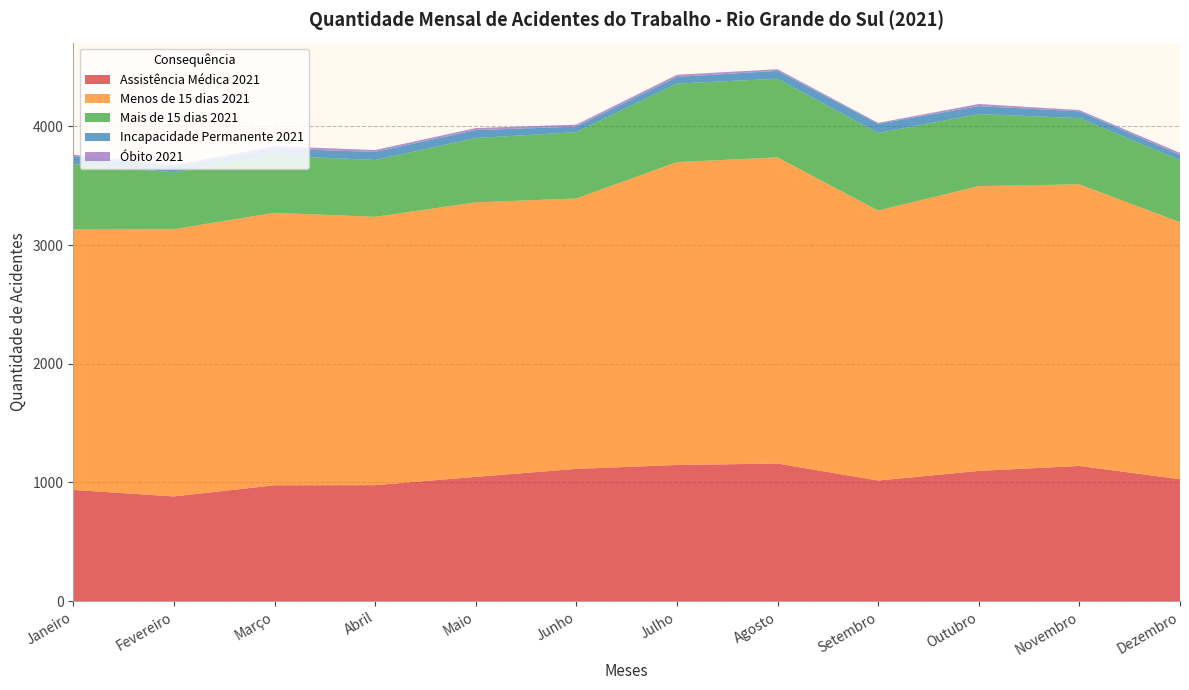

Reading left to right, what are all the values shown in this chart?

Assistência Médica 2021: 937	882	976	977	1047	1114	1147	1159	1016	1097	1139	1027
Menos de 15 dias 2021: 2195	2252	2296	2261	2313	2279	2552	2580	2275	2400	2373	2166
Mais de 15 dias 2021: 551	479	483	479	542	559	662	663	654	607	558	523
Incapacidade Permanente 2021: 67	53	58	68	67	46	56	66	77	67	57	44
Óbito 2021: 12	8	20	16	17	17	18	14	8	18	11	17